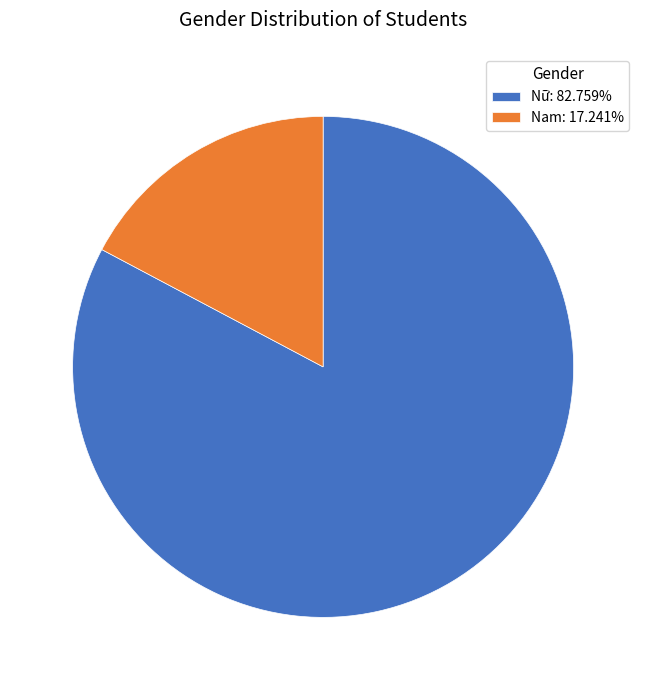

What is the ratio of the value at Nữ to the value at Nam?

4.8